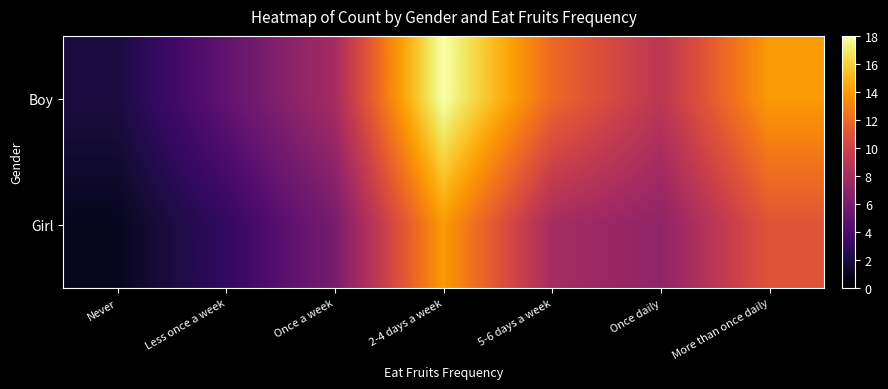

At which category does the chart reach its minimum across all series?

Never